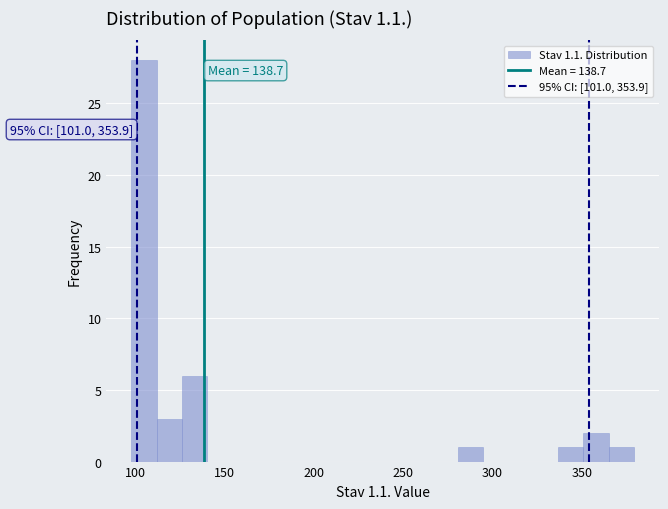

Around what value on the x-axis is the tallest bar? Give the approximate position of its centre, as read against the axis.

105